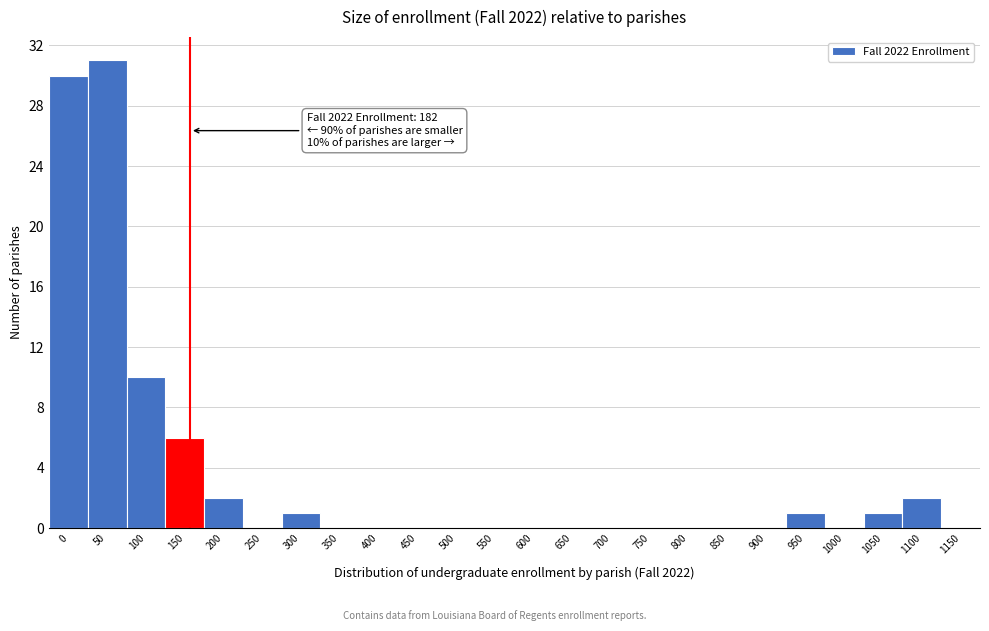

Reading left to right, transcribe all the data shown in this chart.

0=30	50=31	100=10	150=6	200=2	250=0	300=1	350=0	400=0	450=0	500=0	550=0	600=0	650=0	700=0	750=0	800=0	850=0	900=0	950=1	1000=0	1050=1	1100=2	1150=0